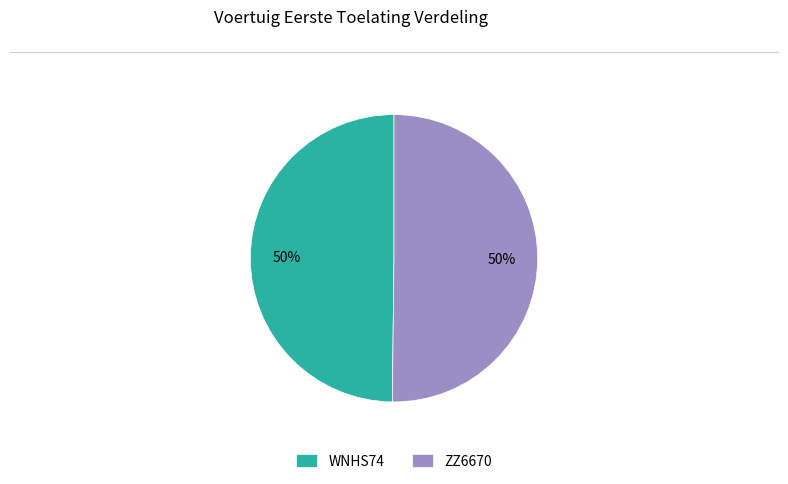

How many slices are in this pie chart?

2